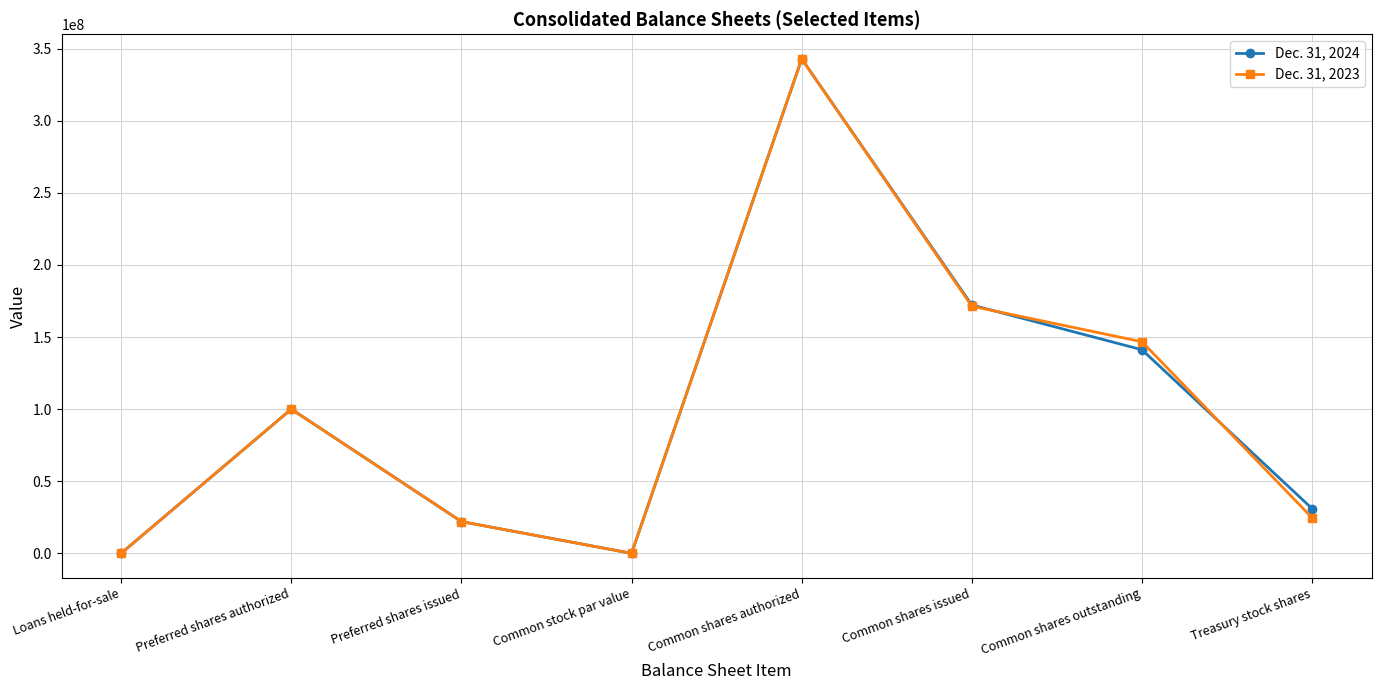

What is the average value of the Dec. 31, 2024 series?

101157701